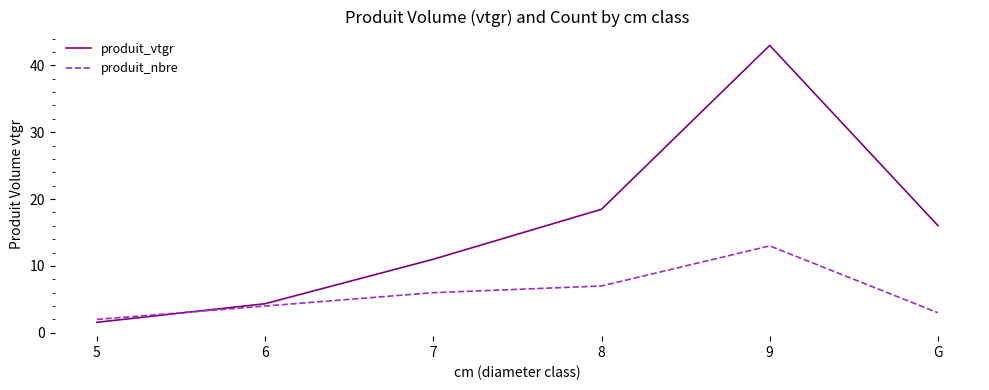

What position from the right is 8?

3